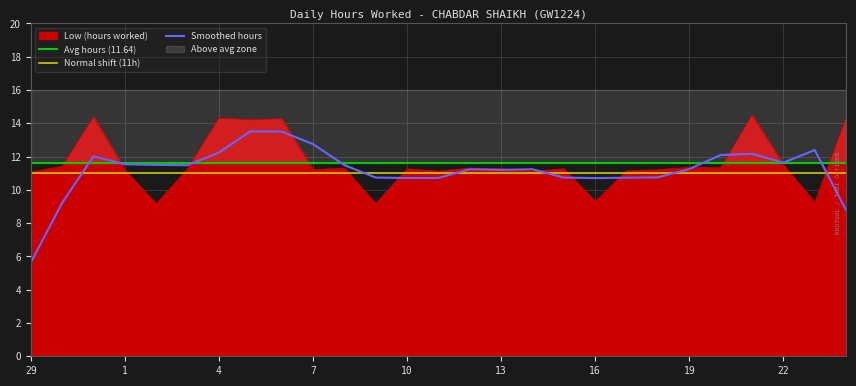

What is the maximum value for Low (hours worked)?

14.5